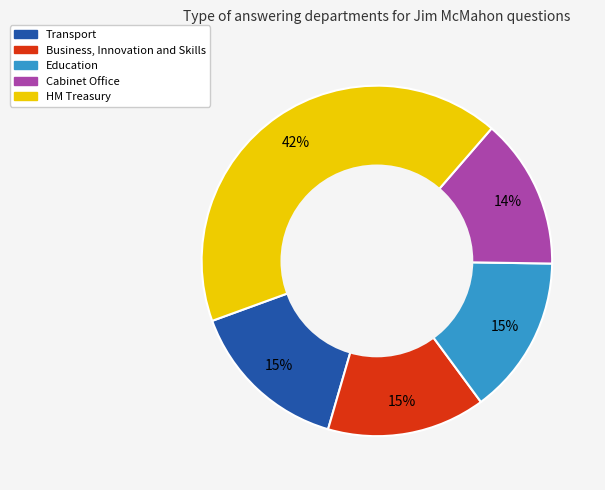

Is there any slice that represents more than half of the pie?

No